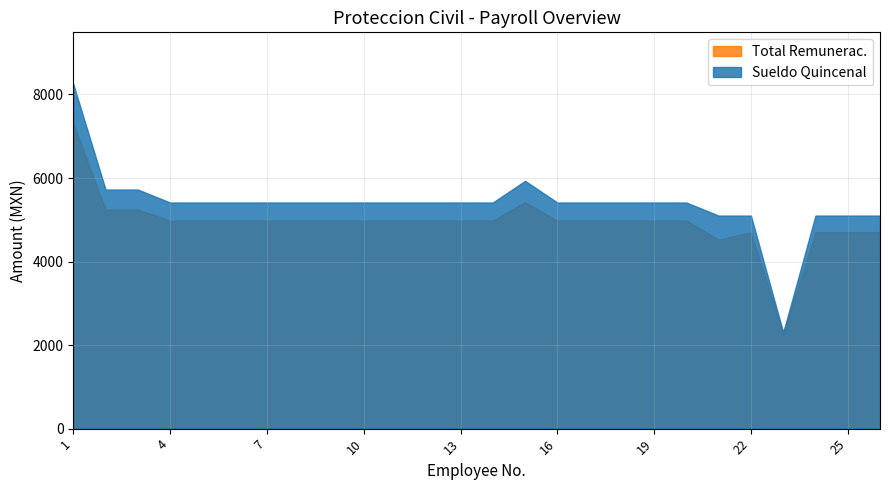

Rank the series by their maximum value, from lowest to highest.

Total Remunerac., Sueldo Quincenal